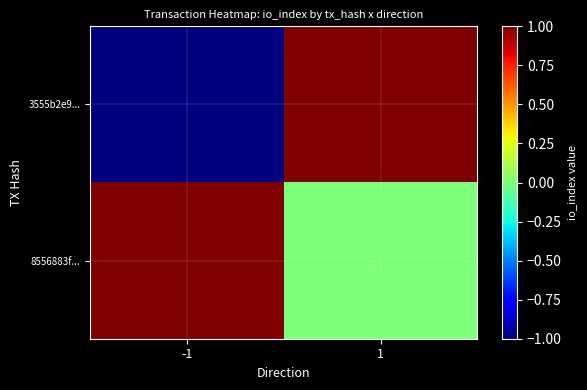

Which label corresponds to the largest value in the chart?

1